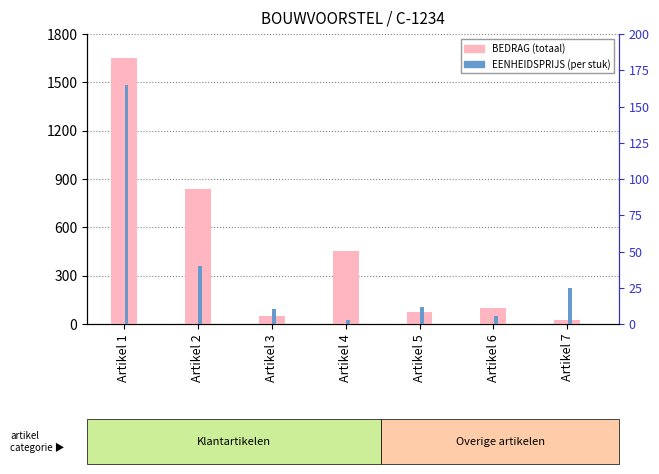

What is the minimum value for BEDRAG?

25.0